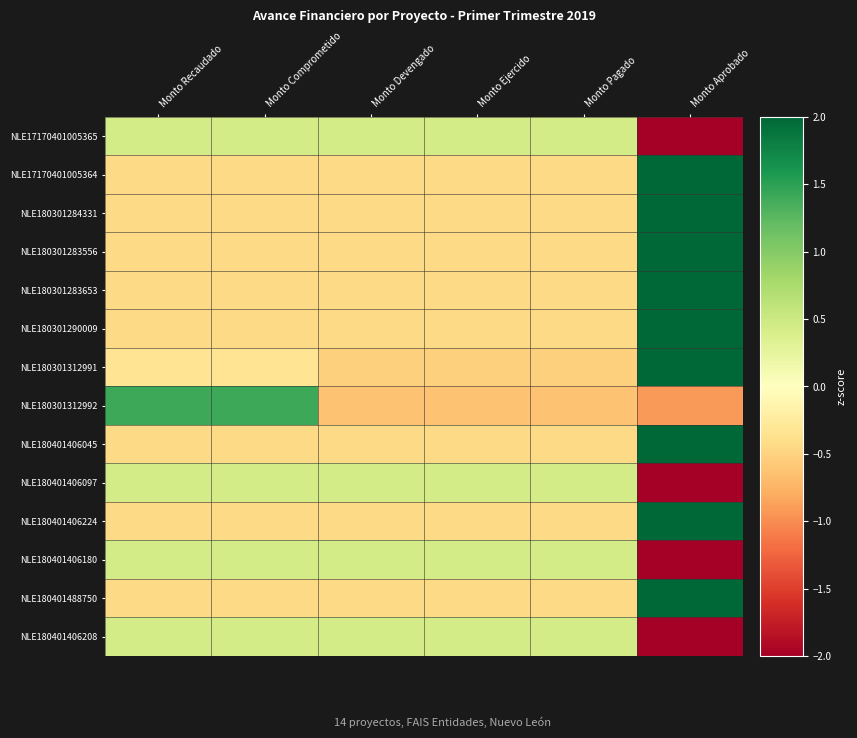

What is the spread (max minus min) of values at Monto Aprobado?

4.5